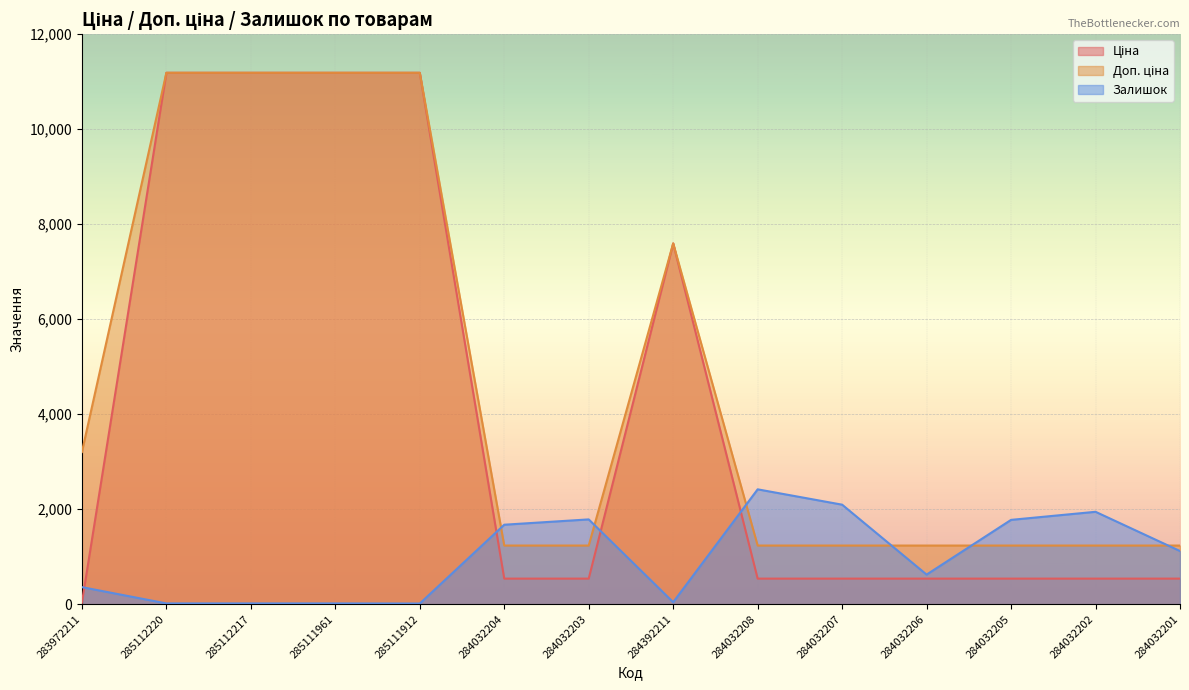

What is the sum of the Доп. ціна values at 284032203 and 285112220?

12423.5